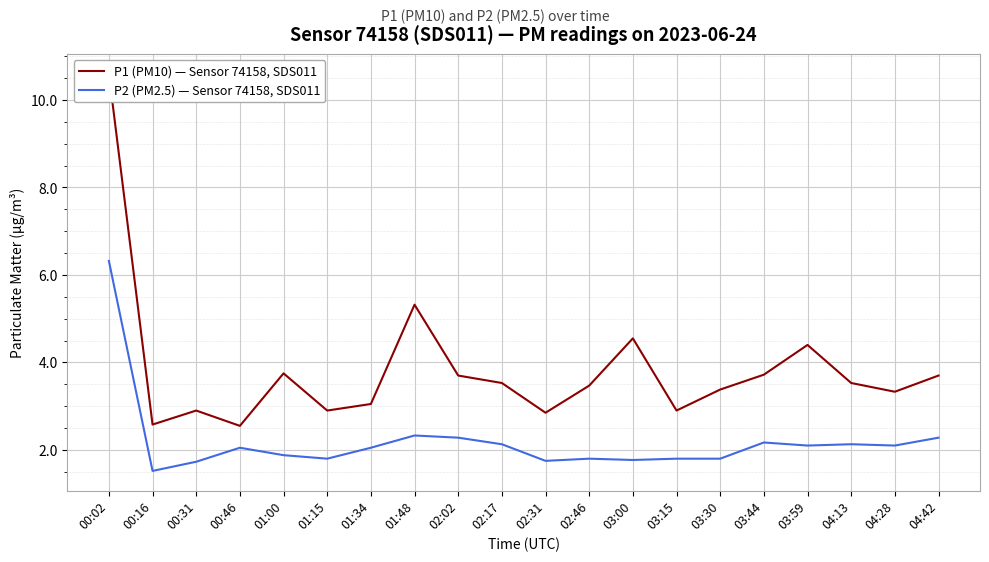

Read the P1 (PM10) — Sensor 74158, SDS011 value at 01:34.

3.0